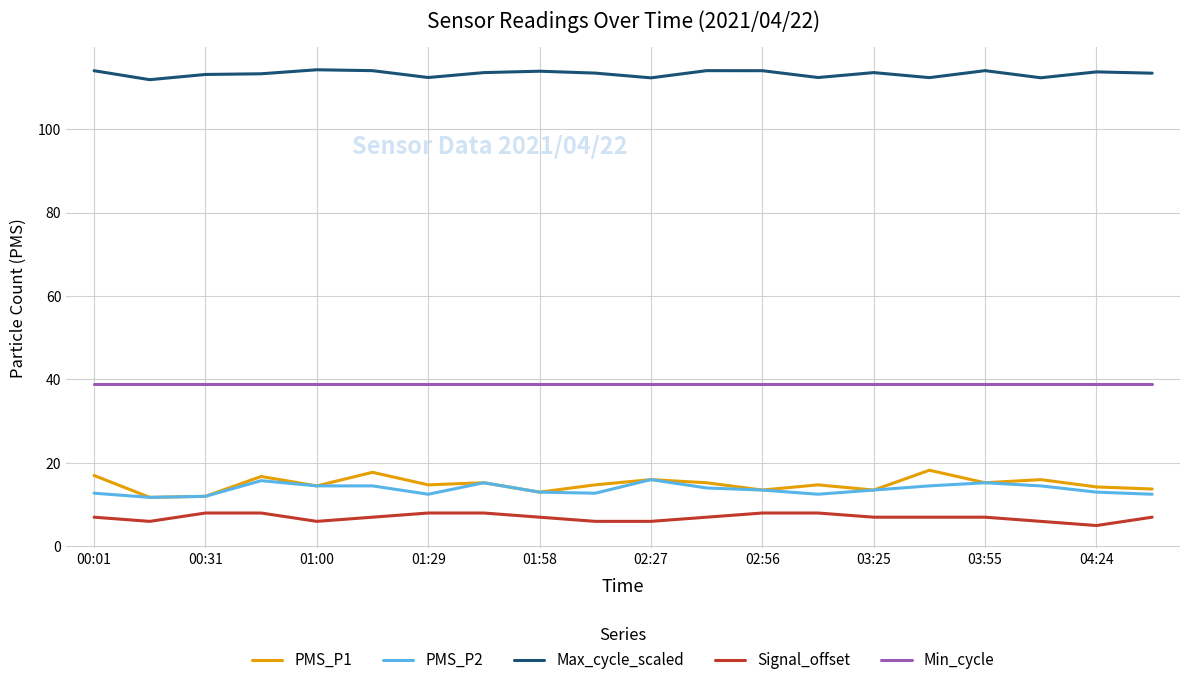

Which series has the largest range (max minus min)?

PMS_P1